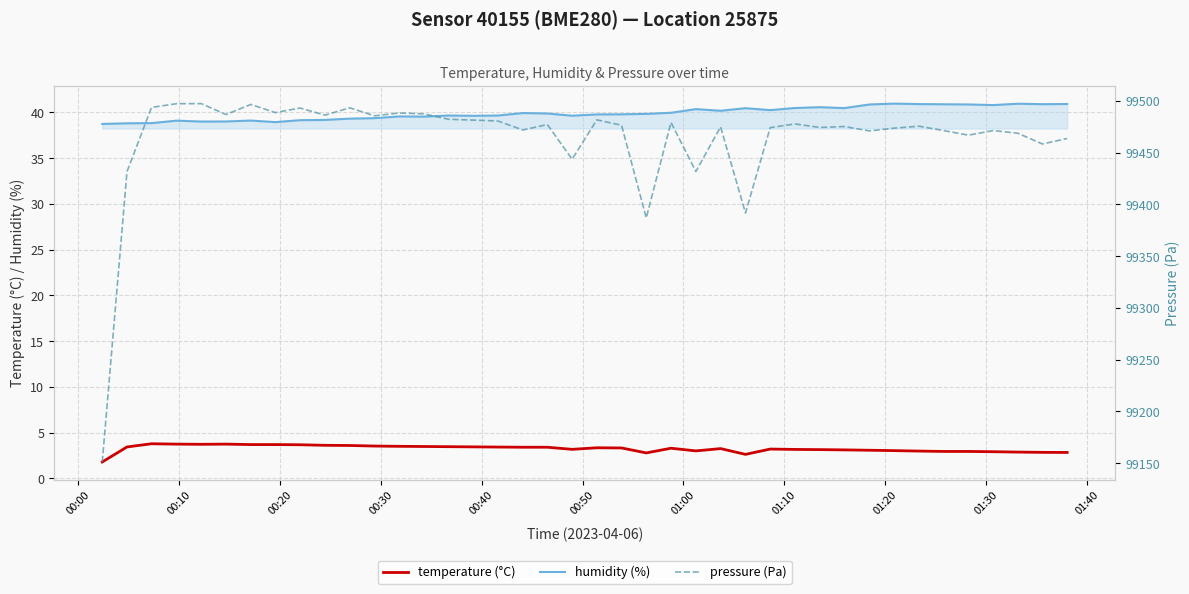

Reading right to left, extract all data points from this chart.

temperature (°C): 2.8	2.8	2.9	2.9	2.9	2.9	3.0	3.0	3.1	3.1	3.1	3.2	3.2	2.6	3.2	3.0	3.3	2.8	3.3	3.3	3.2	3.4	3.4	3.4	3.4	3.5	3.5	3.5	3.5	3.6	3.6	3.7	3.7	3.7	3.7	3.7	3.7	3.8	3.4	1.8
humidity (%): 40.9	40.9	40.9	40.8	40.9	40.9	40.9	41.0	40.9	40.5	40.6	40.5	40.2	40.5	40.2	40.4	40.0	39.8	39.8	39.8	39.6	39.9	39.9	39.6	39.6	39.6	39.5	39.5	39.4	39.3	39.2	39.1	38.9	39.1	39.0	39.0	39.1	38.8	38.8	38.7
pressure (Pa): 99463.6	99458.3	99468.7	99471.2	99466.8	99471.2	99475.4	99473.6	99470.9	99475.1	99474.2	99477.7	99474.1	99391.6	99474.8	99431.8	99479.1	99386.9	99476.4	99481.6	99443.6	99477.1	99471.8	99480.5	99481.3	99482.2	99487.4	99488.2	99485.5	99493.2	99486.2	99493.0	99488.6	99496.5	99486.7	99497.2	99497.2	99493.6	99431.6	99151.2